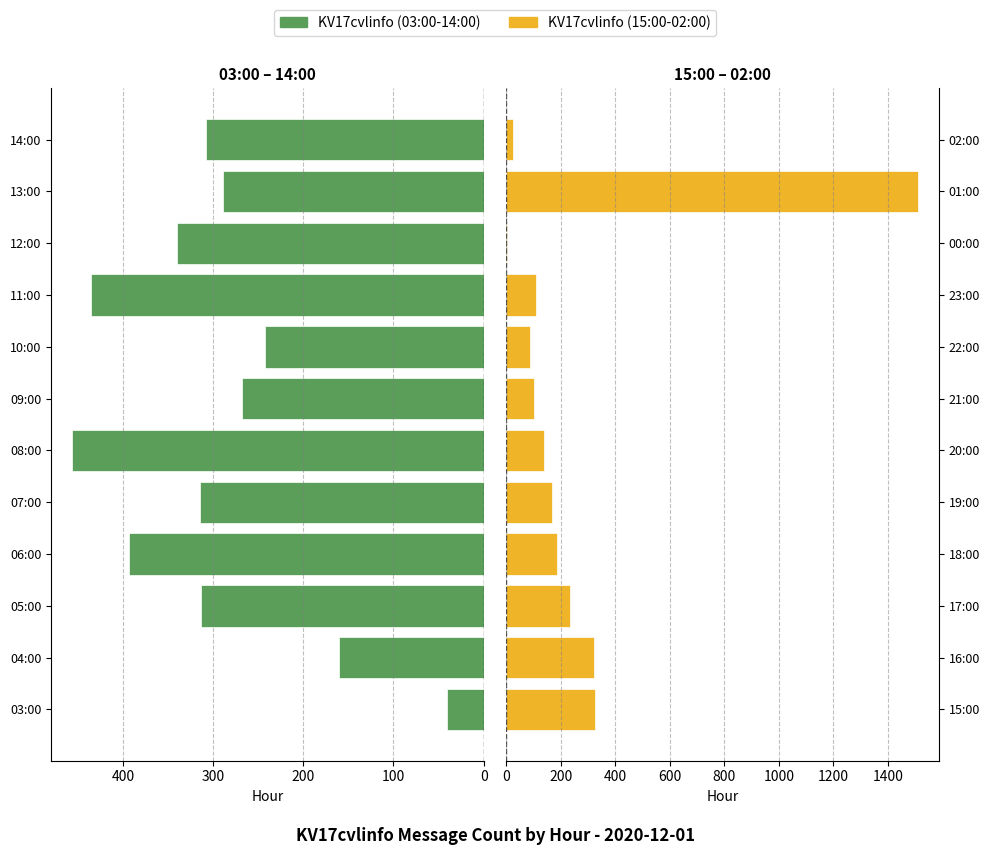

The value of KV17cvlinfo (15:00-02:00) at 00:00 is 6. True or false?

False